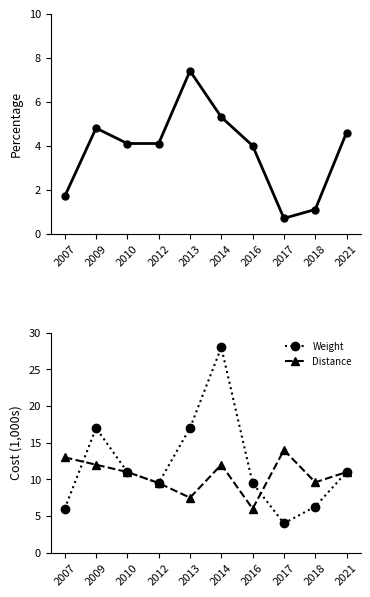

What is the spread (max minus min) of values at 2009?

12.2